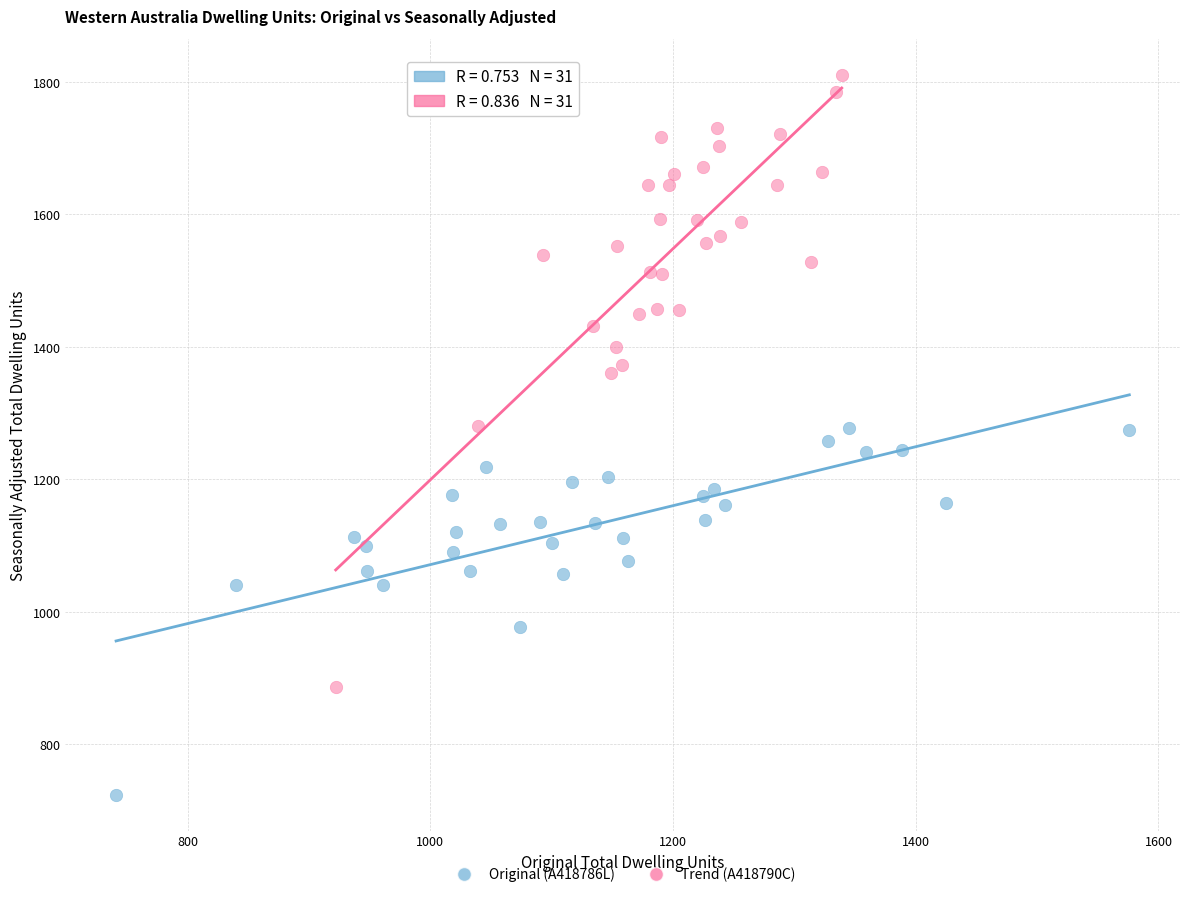

Which series contains the lowest Y value?

Original (A418786L)